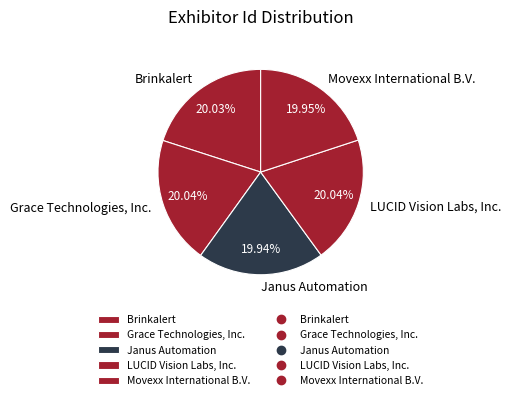

What percentage is the Movexx International B.V. slice, to the nearest percent?

20%